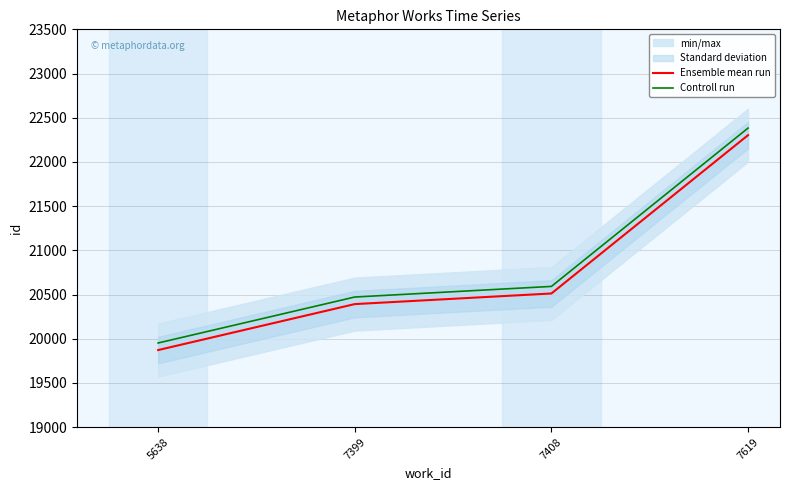

Is the value of Controll run at 7619 greater than the value of Ensemble mean run at 7399?

Yes